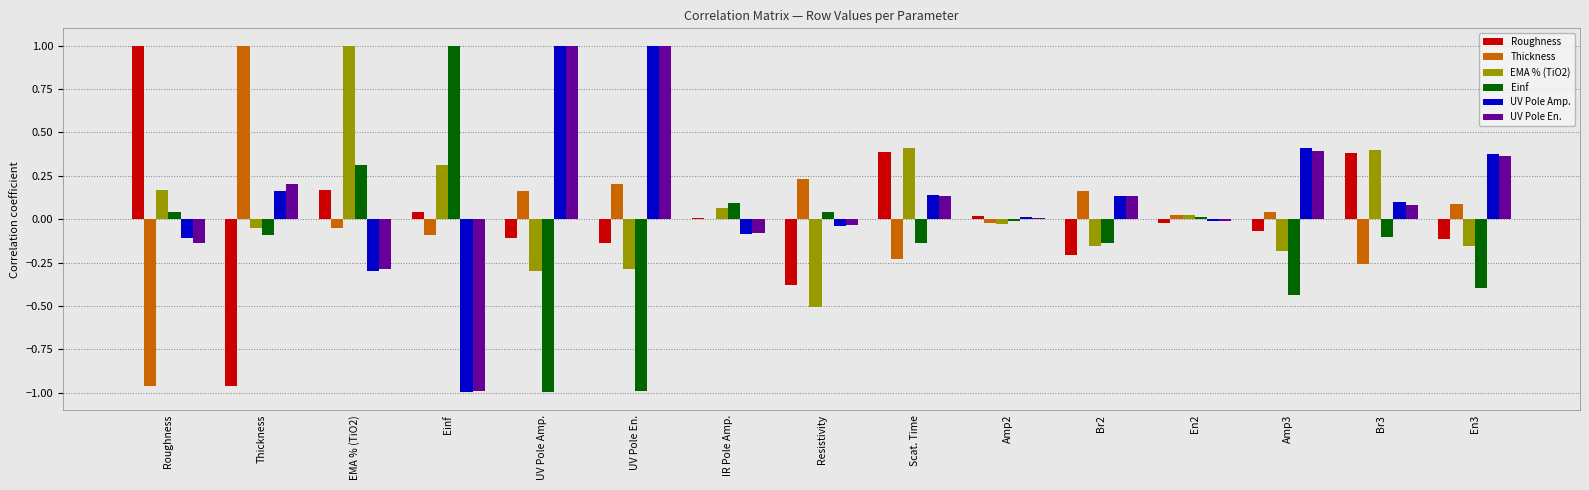

What is the greatest value displayed?

1.0